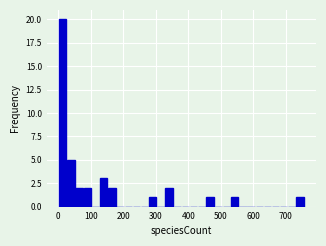

Around what value on the x-axis is the tallest bar? Give the approximate position of its centre, as read against the axis.

10